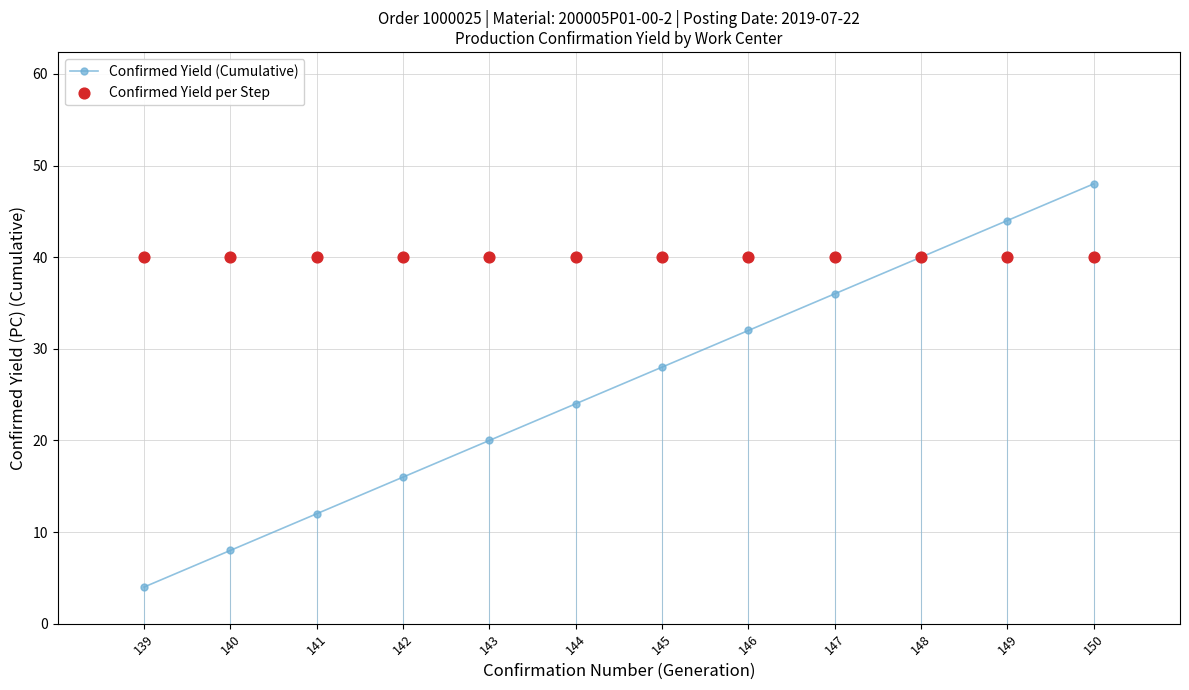

Which series has the largest Y range (max minus min)?

Confirmed Yield (Cumulative)